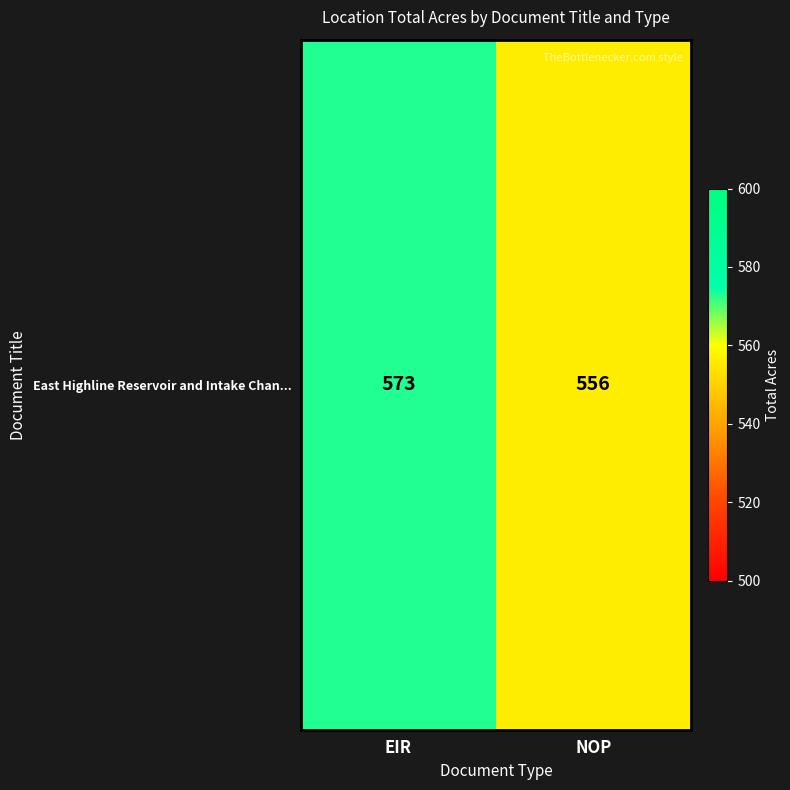

What is the greatest value displayed?

573